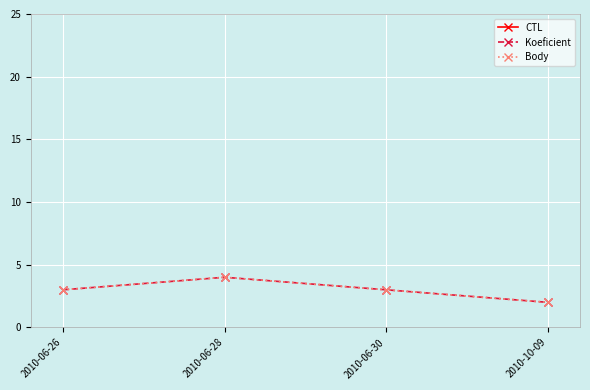

At 2010-10-09, list the series in order from smallest to largest.

Koeficient, Body, CTL